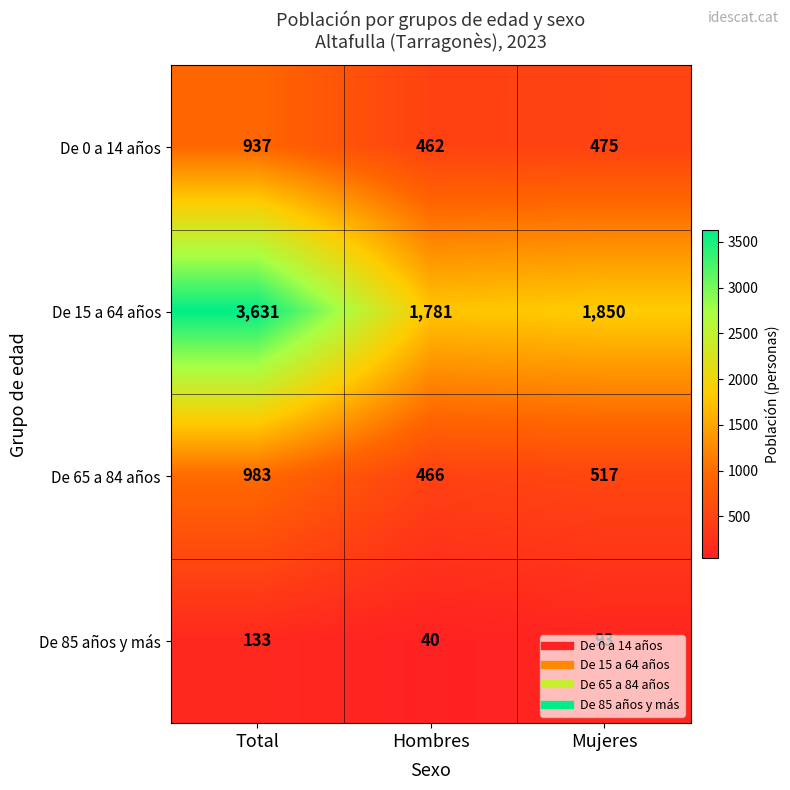

Read the De 65 a 84 años value at Total.

983